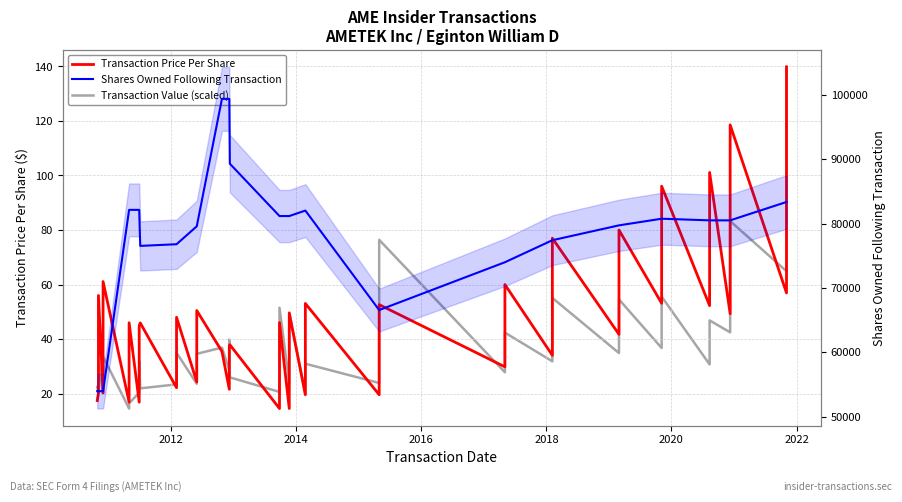

What is the value of the Transaction Value (scaled) point at the 7th from the left?

16.5